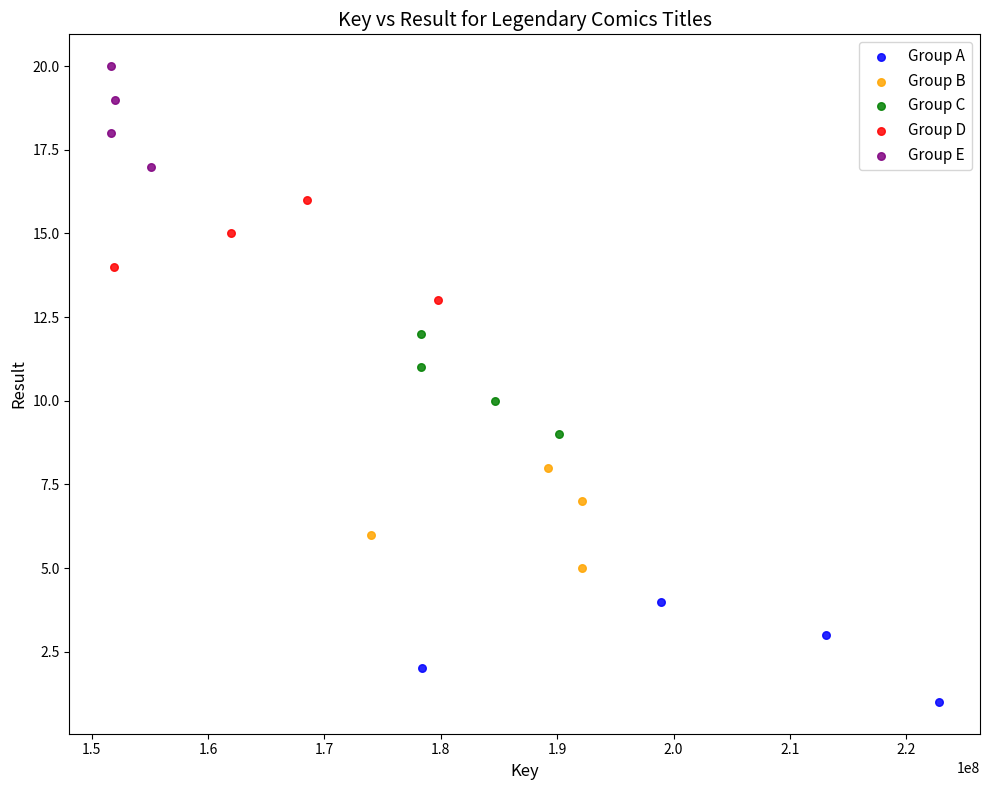

Which series reaches the maximum Y coordinate?

Group E